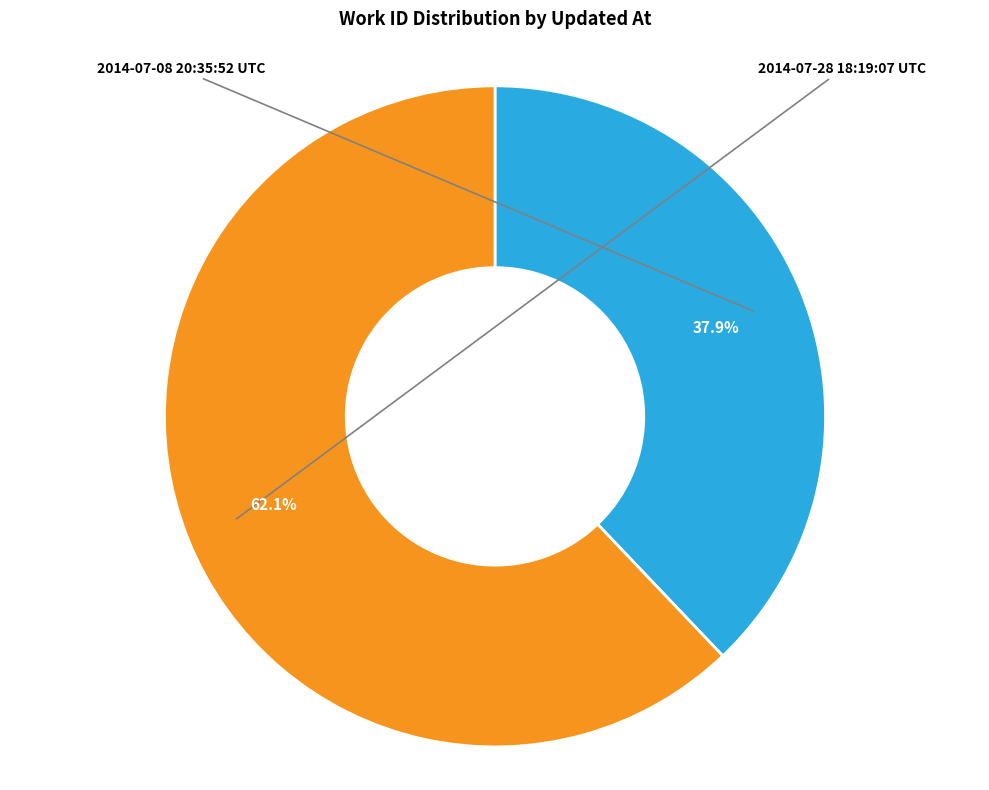

Rank the categories by value from lowest to highest.

2014-07-08 20:35:52 UTC, 2014-07-28 18:19:07 UTC